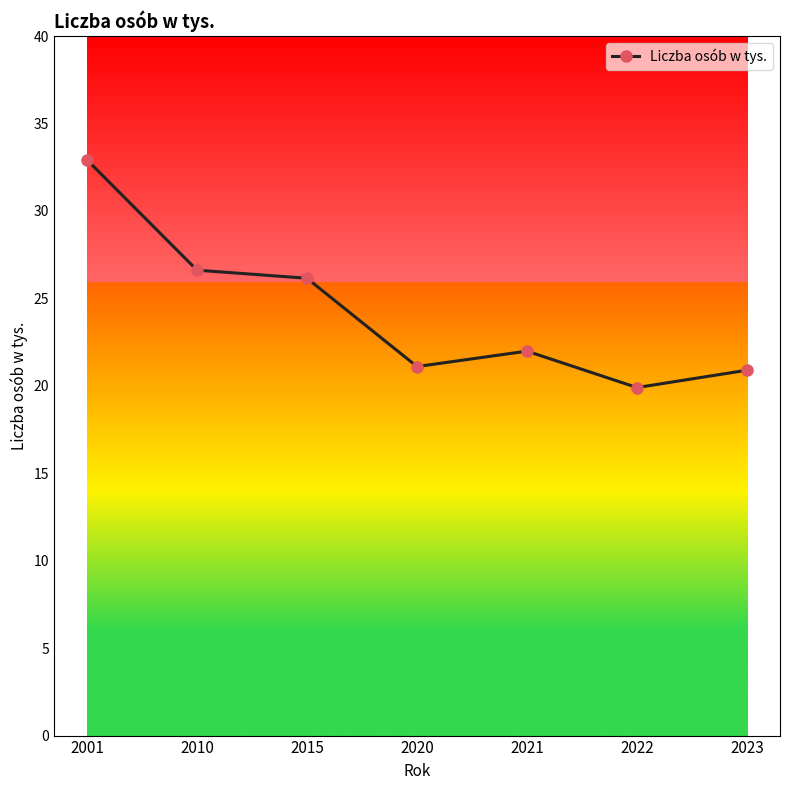

Reading left to right, extract all data points from this chart.

2001=32.9	2010=26.6	2015=26.1	2020=21.1	2021=22.0	2022=19.9	2023=20.9